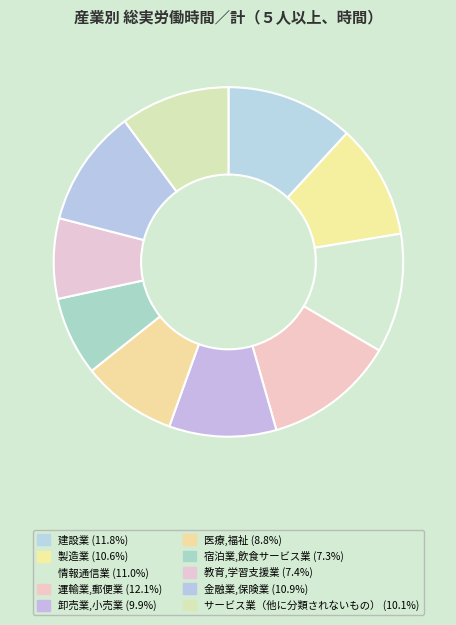

Between 製造業 and 医療,福祉, which is larger?

製造業